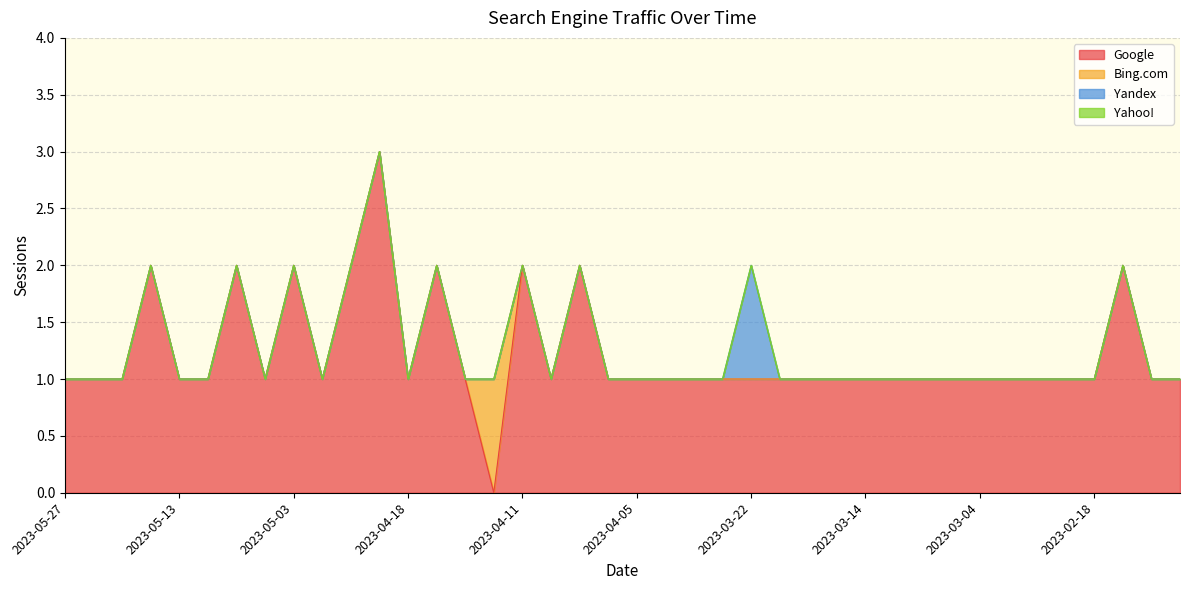

What is the difference between the highest and lowest values at 2023-04-11?

2